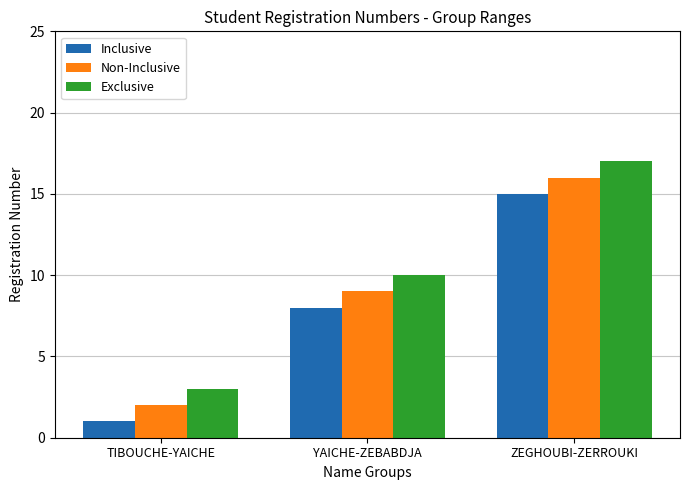

Which series has the largest total across all categories?

Exclusive